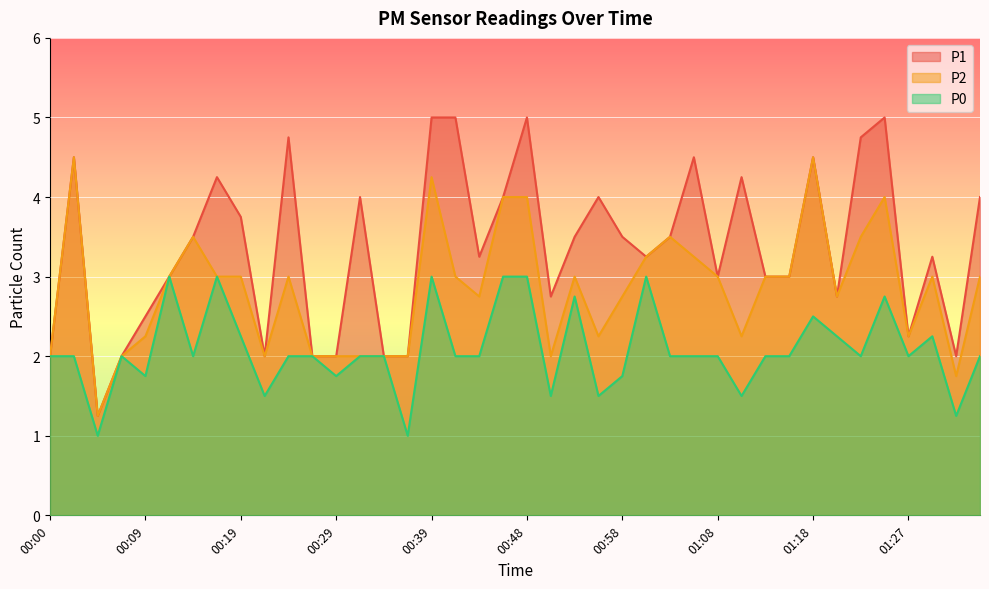

Which series has the widest spread of values?

P1